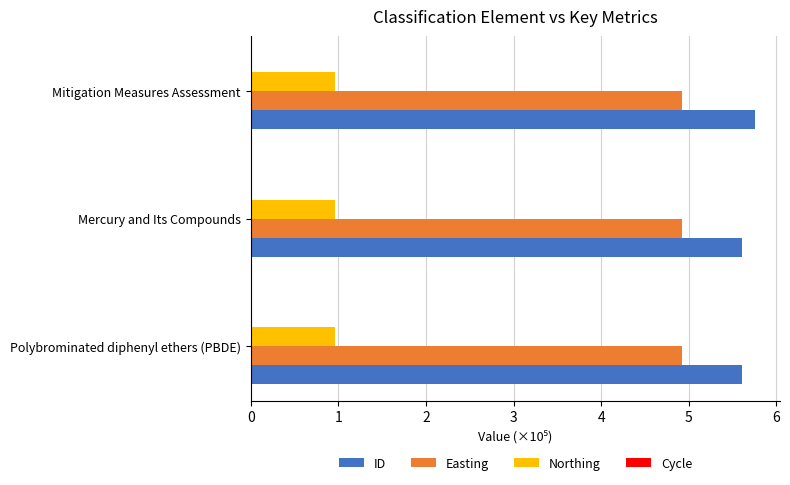

What is the highest value of the Easting series?

4.9